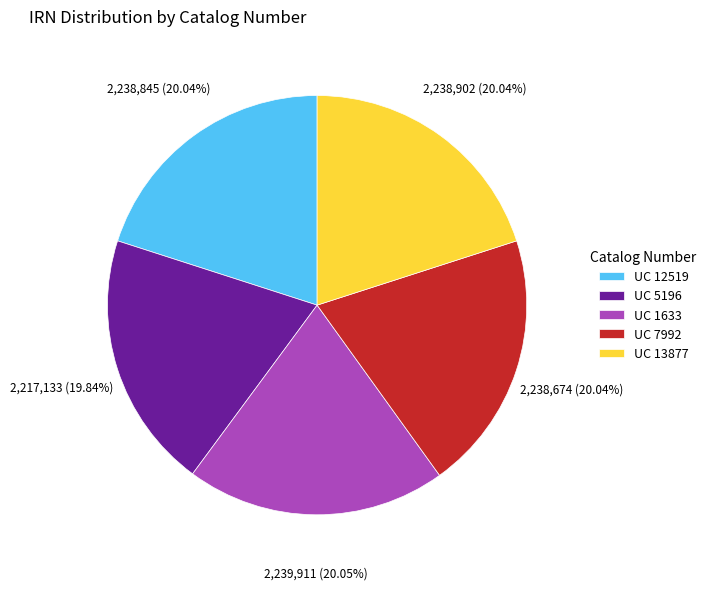

How many segments does this pie chart have?

5